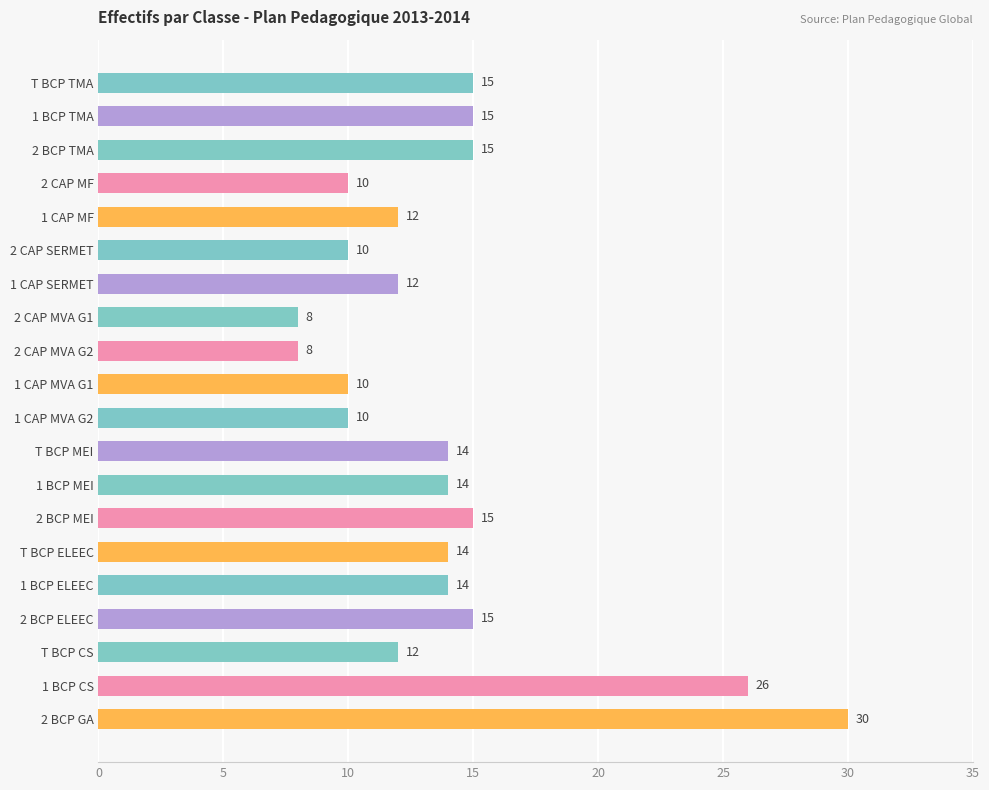

How many bars are there in total?

20